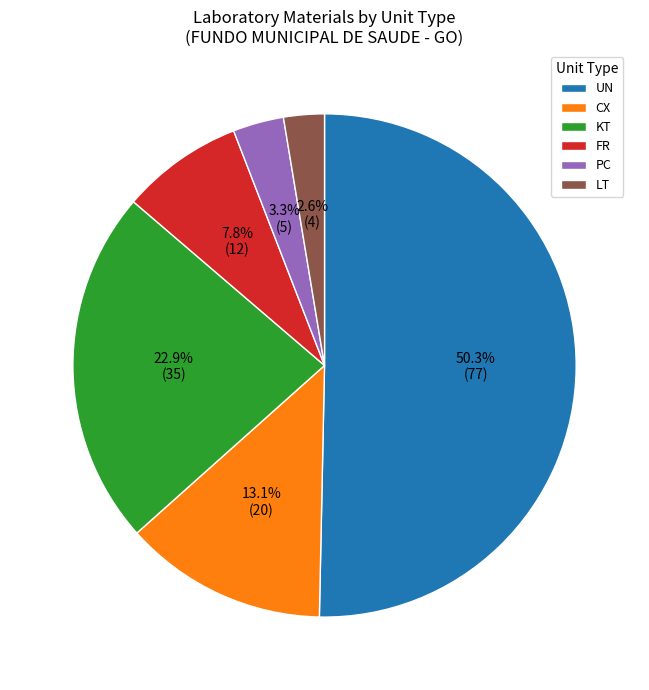

Which category has the biggest portion of the pie?

UN